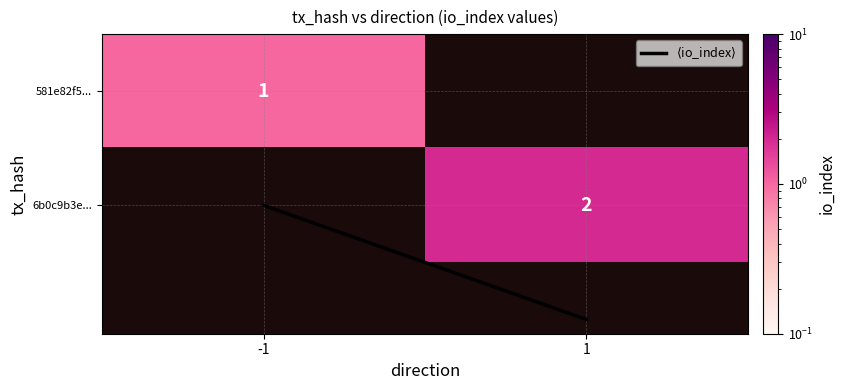

Rank the series at 1 from lowest to highest value.

$\langle$io_index$\rangle$, 581e82f5..., 6b0c9b3e...